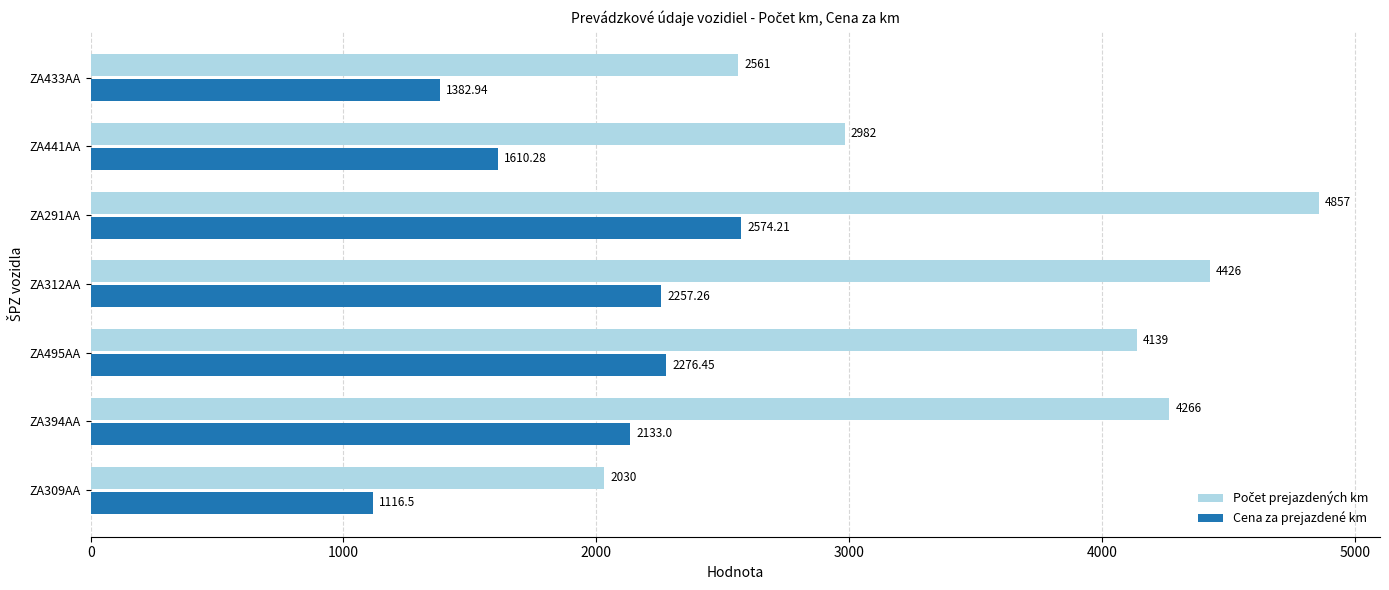

What is the spread (max minus min) of values at ZA394AA?

2133.0